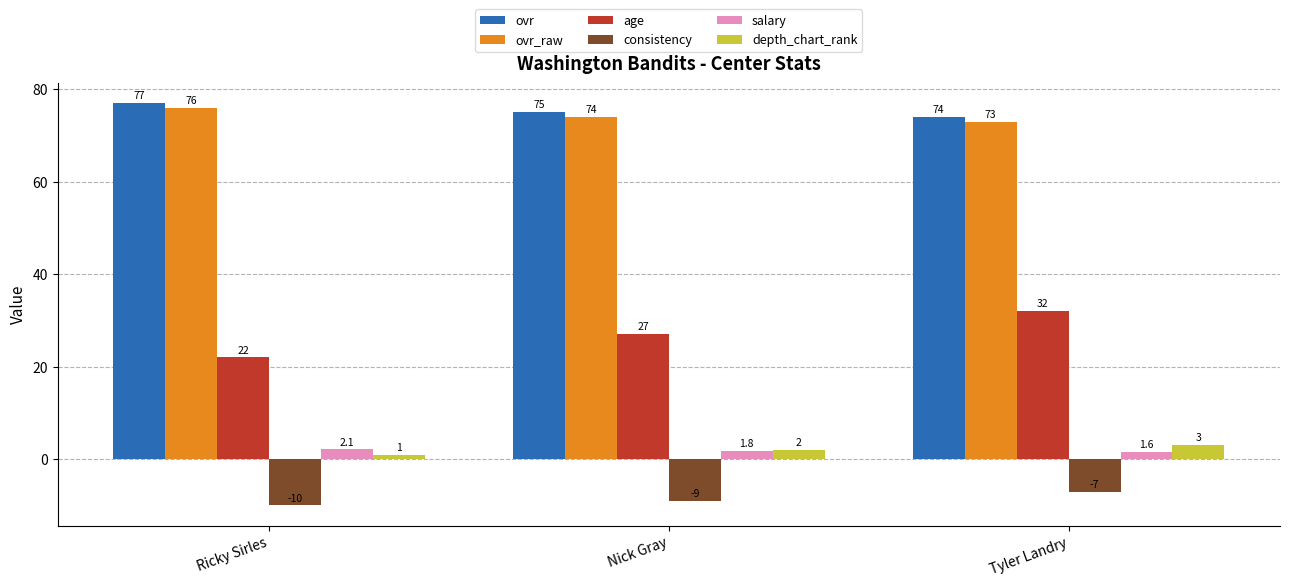

What is the difference between the highest and lowest values at Nick Gray?

84.0